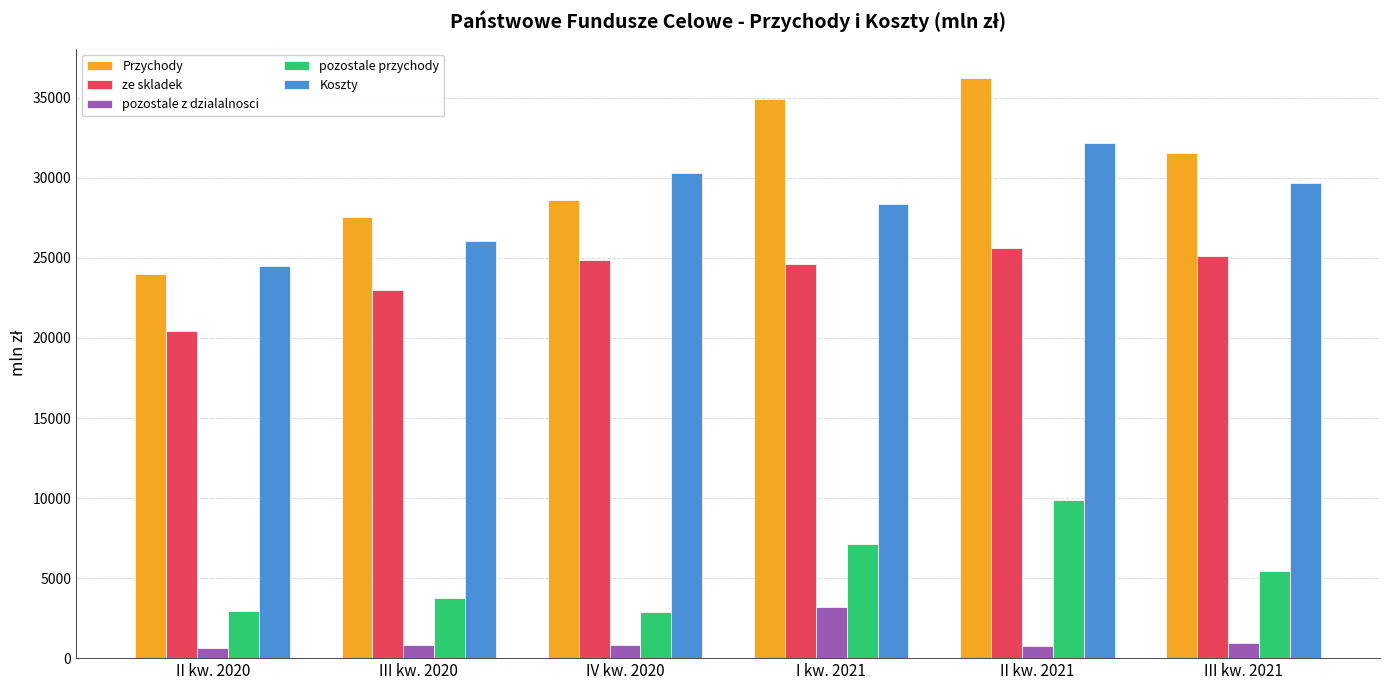

Which series changed the most between IV kw. 2020 and I kw. 2021?

Przychody